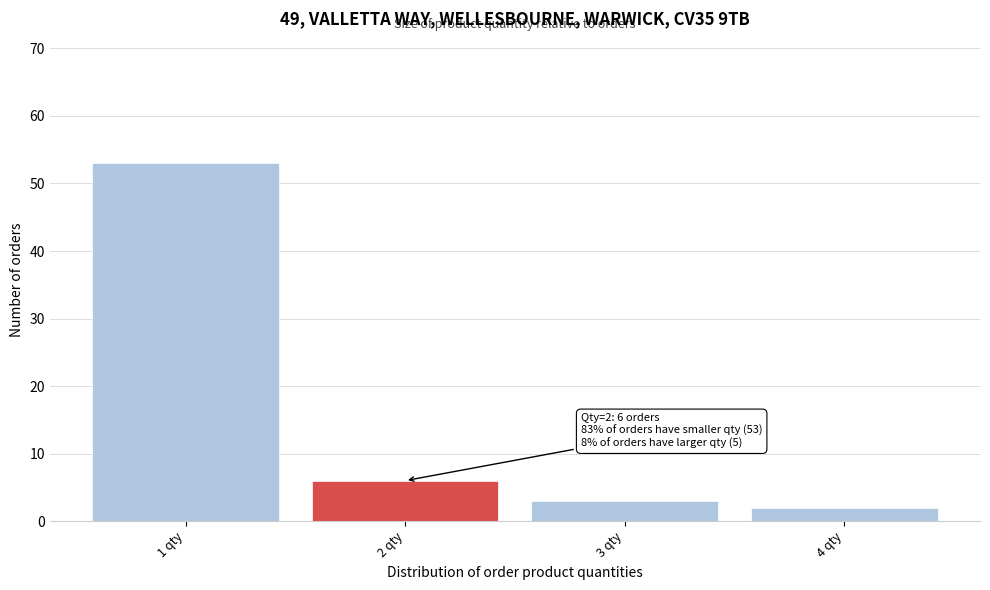

Reading left to right, transcribe all the data shown in this chart.

1 qty=53	2 qty=6	3 qty=3	4 qty=2